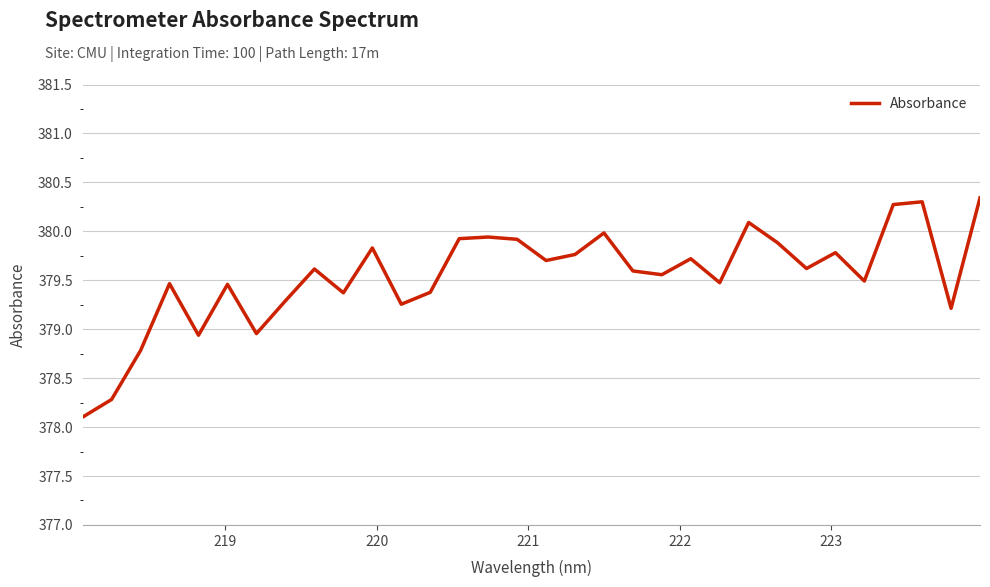

What is the difference between the maximum and minimum values?

2.2